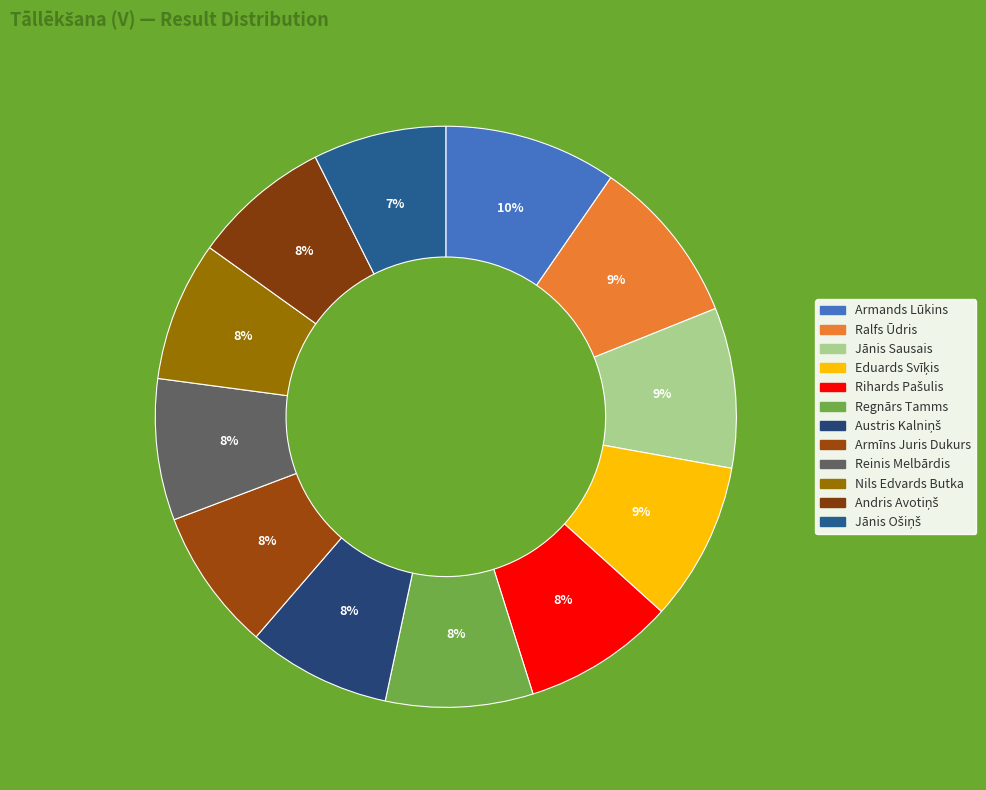

Is there a majority slice in this chart?

No